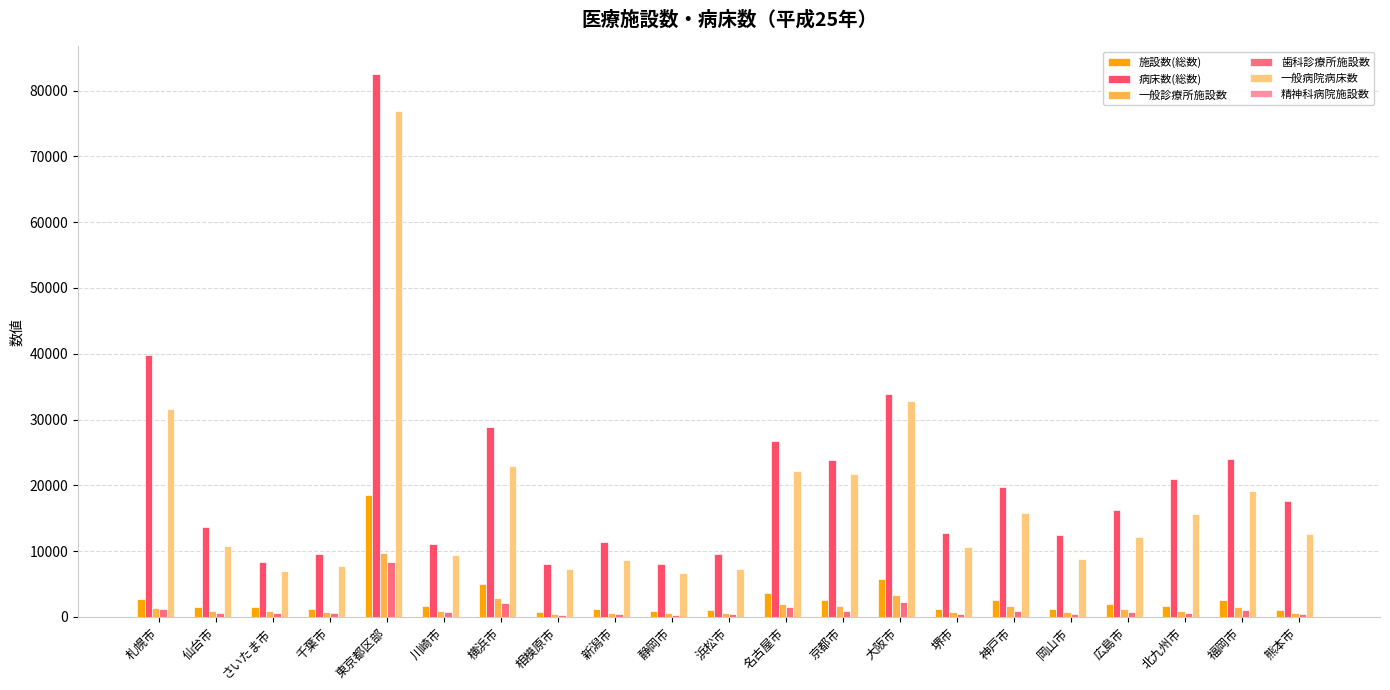

How many data points does each series have?

21